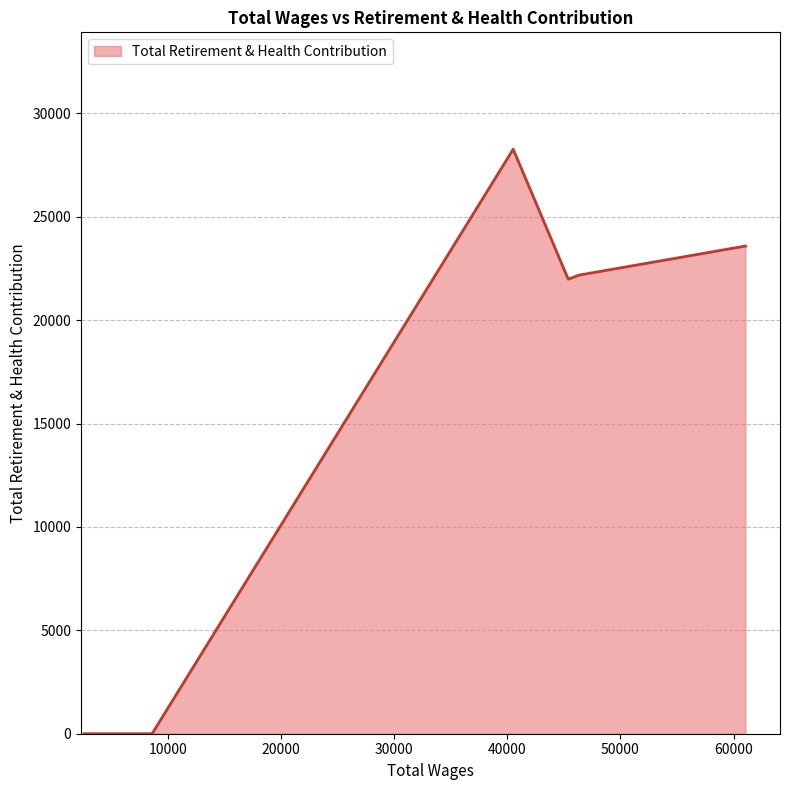

Count the number of data series in this chart.

1